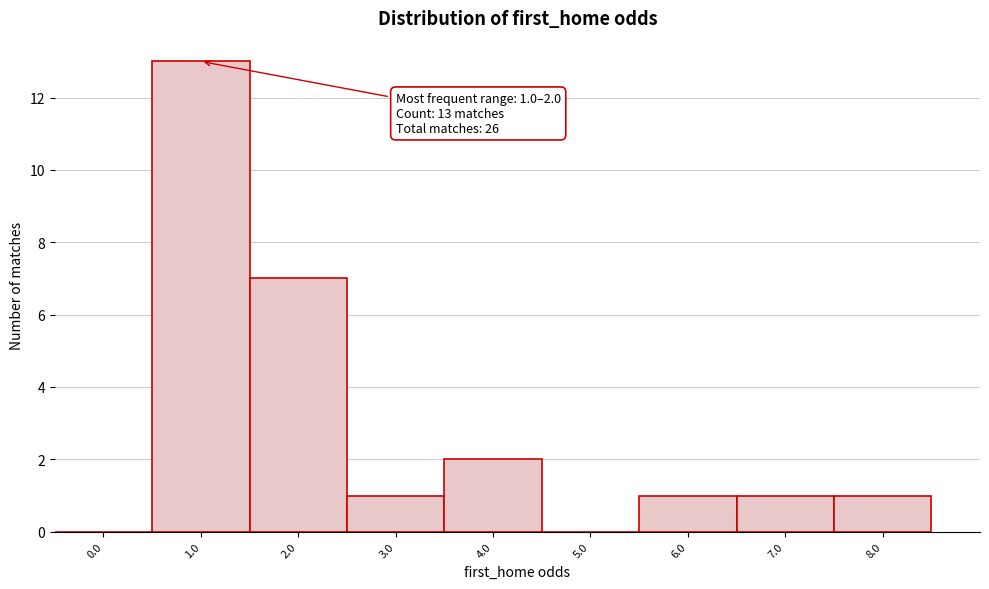

Reading left to right, transcribe all the data shown in this chart.

0.0=0	1.0=13	2.0=7	3.0=1	4.0=2	5.0=0	6.0=1	7.0=1	8.0=1